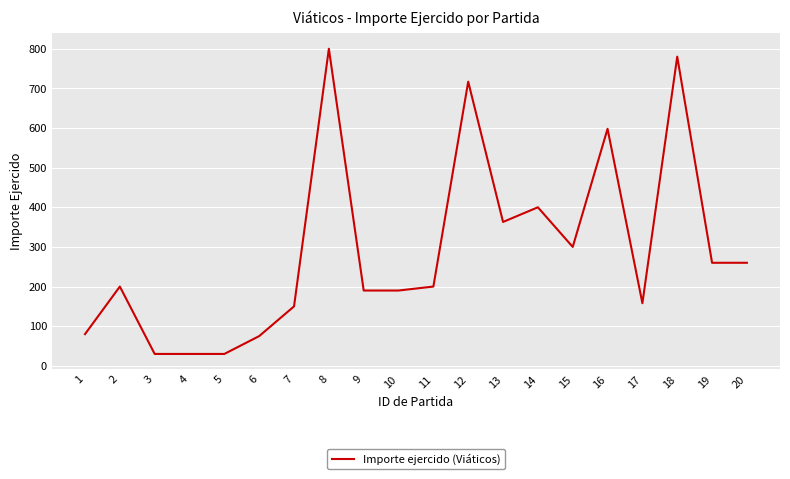

The value at 9 is 291. True or false?

False